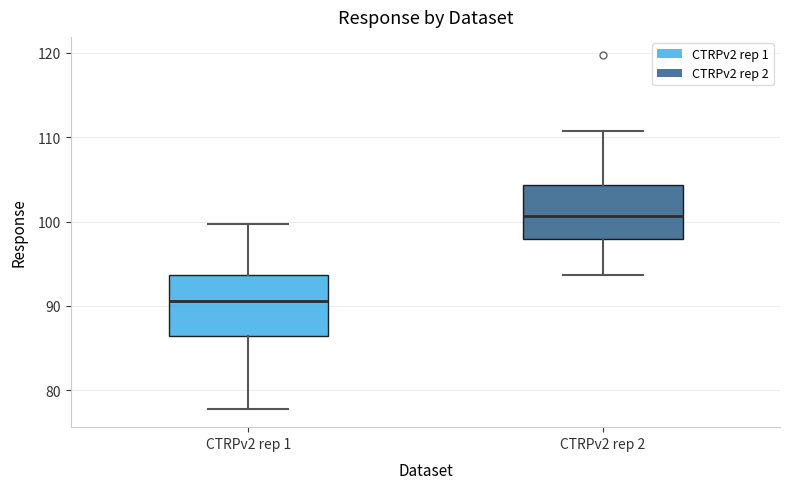

Which box has the highest median line?

CTRPv2 rep 2